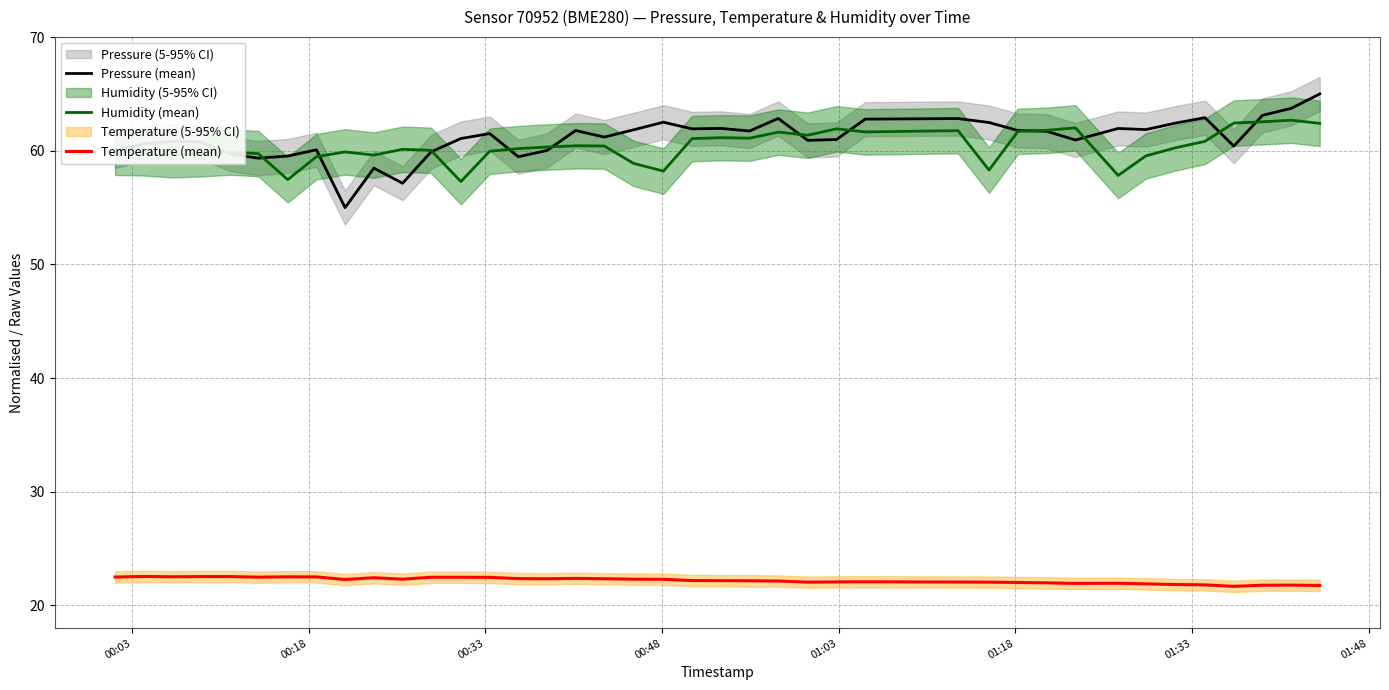

What is the difference between the second highest and second lowest values in the Temperature (mean) series?

0.8